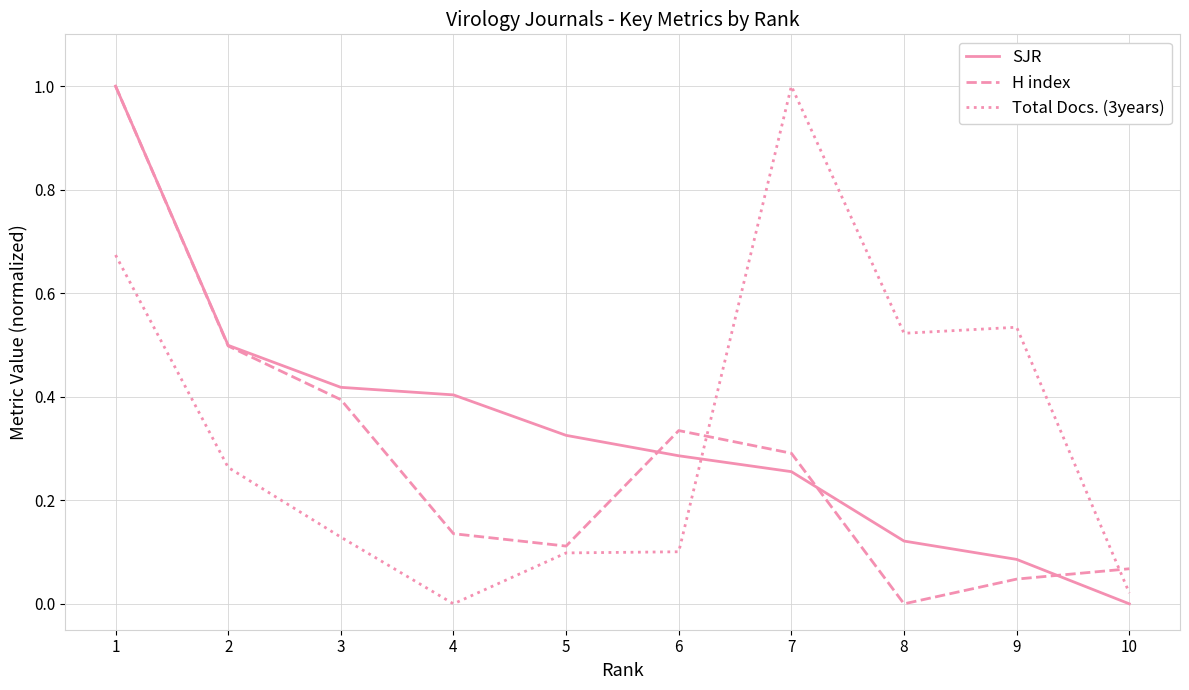

How many intersections are there between Total Docs. (3years) and H index?

2